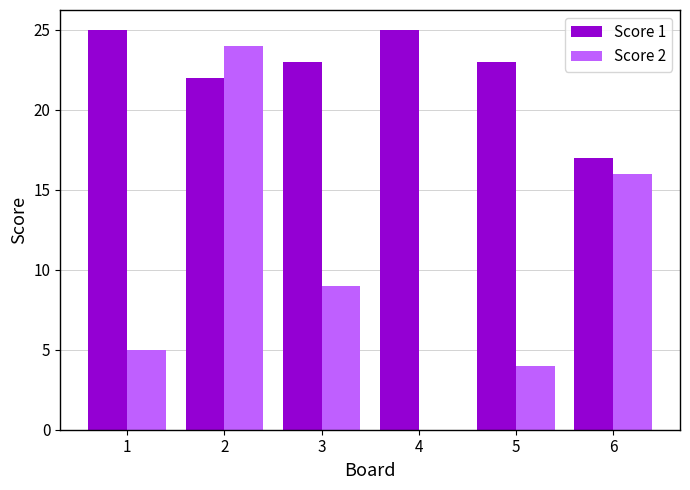

Reading right to left, transcribe all the data shown in this chart.

Score 1: 6=17	5=23	4=25	3=23	2=22	1=25
Score 2: 6=16	5=4	4=0	3=9	2=24	1=5